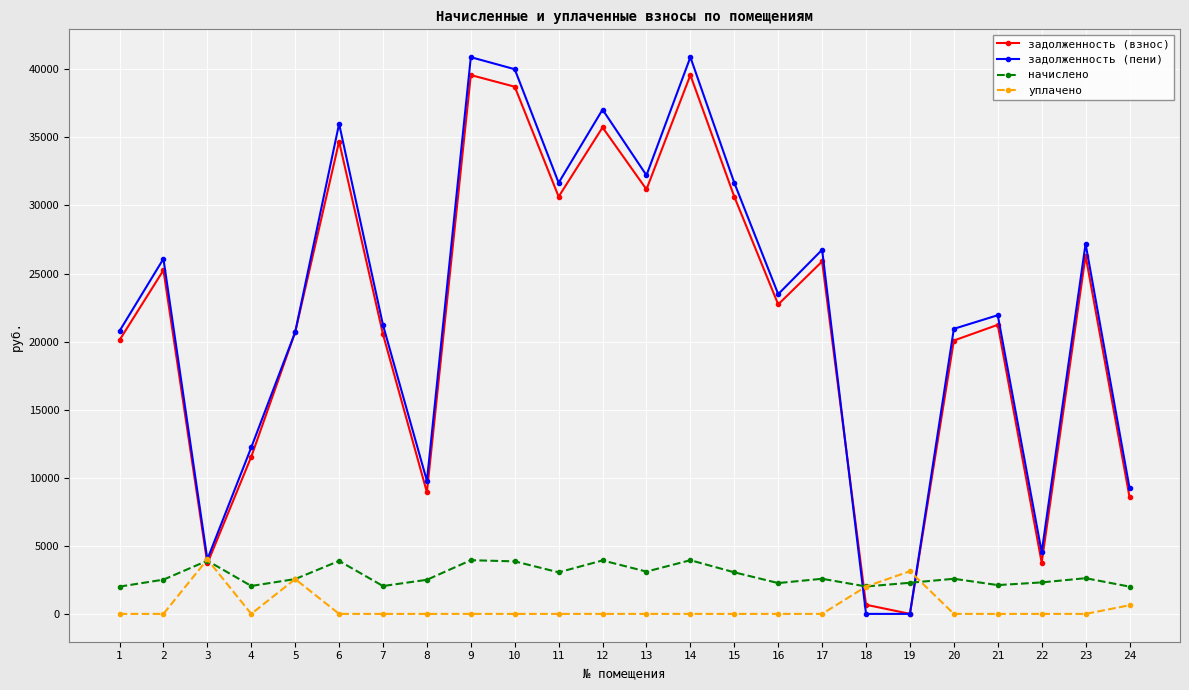

Rank the series at 10 from highest to lowest value.

задолженность (пени), задолженность (взнос), начислено, уплачено